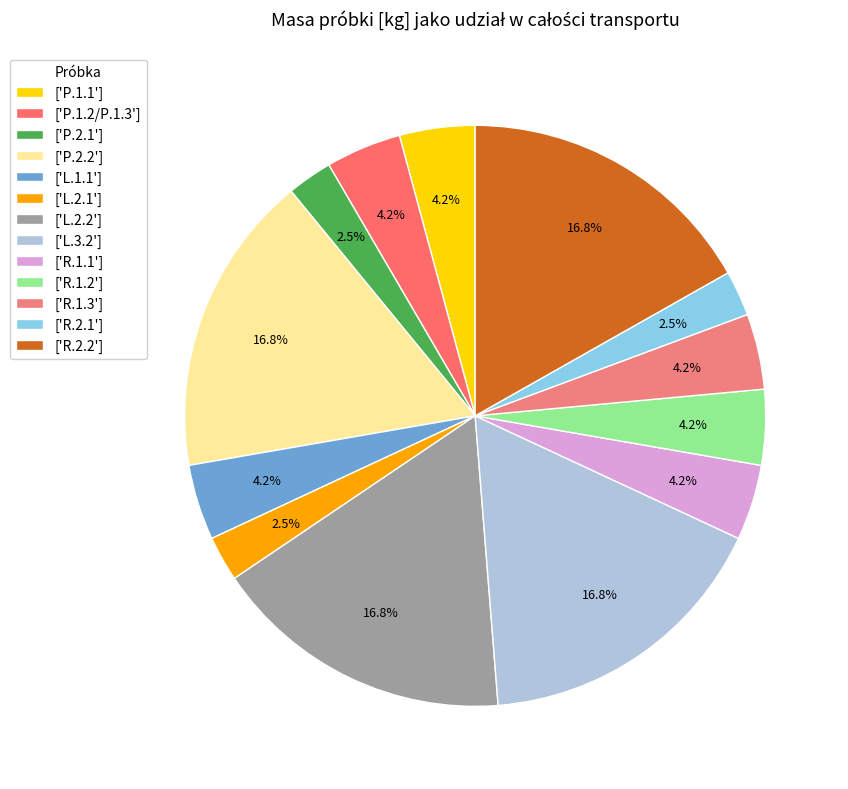

To the nearest percent, what is the difference between the largest and smallest slice percentages?

14%